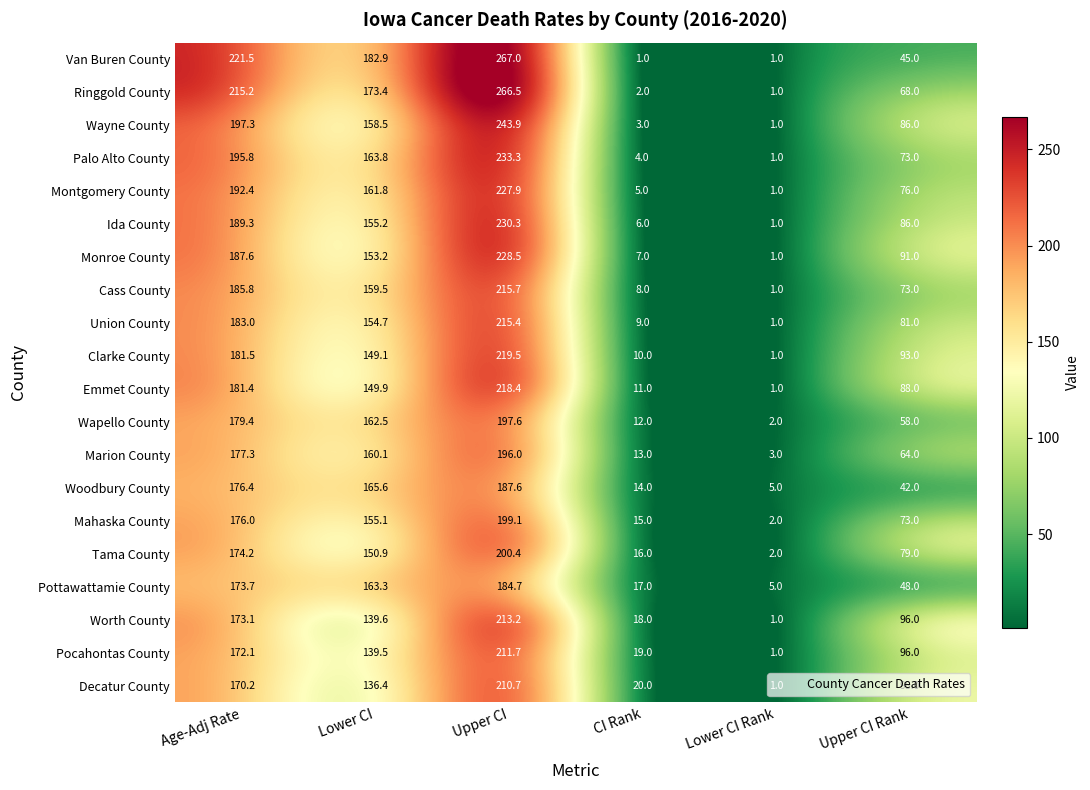

The Pocahontas County series shows 40.3 at Upper CI Rank. True or false?

False